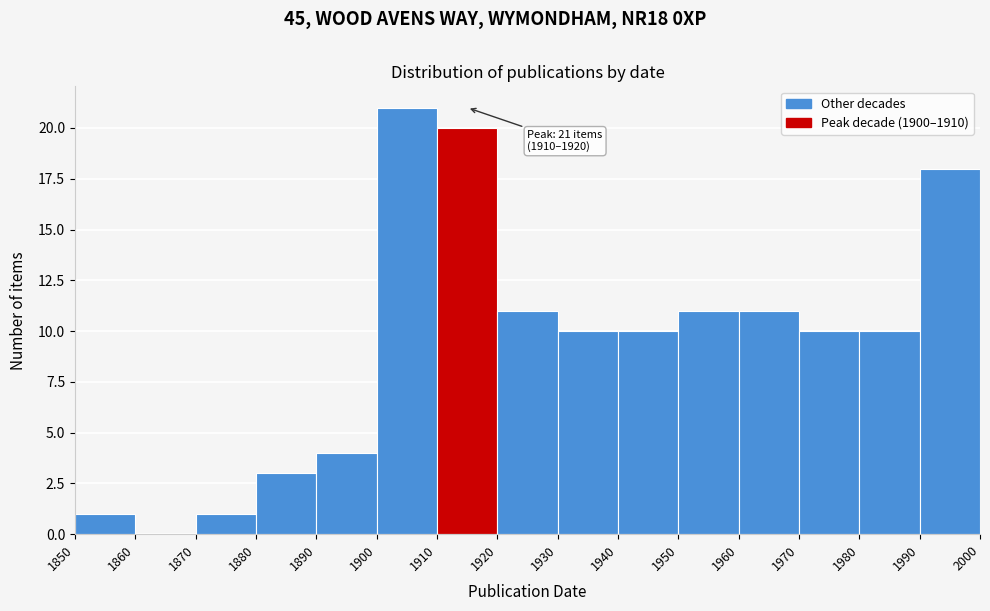

Over which range of the x-axis is the bar tallest?

1900 to 1910